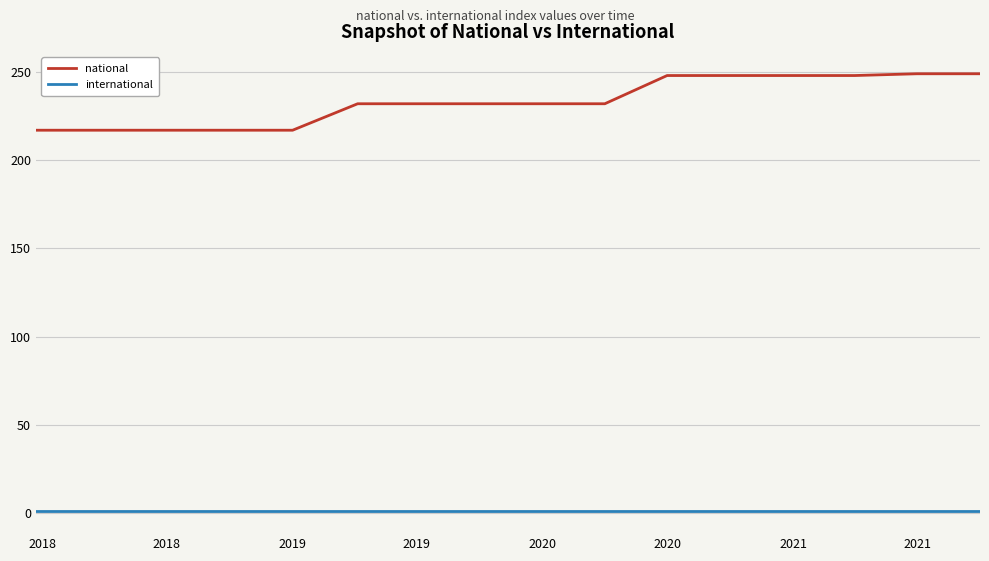

Which series has the largest total across all categories?

national